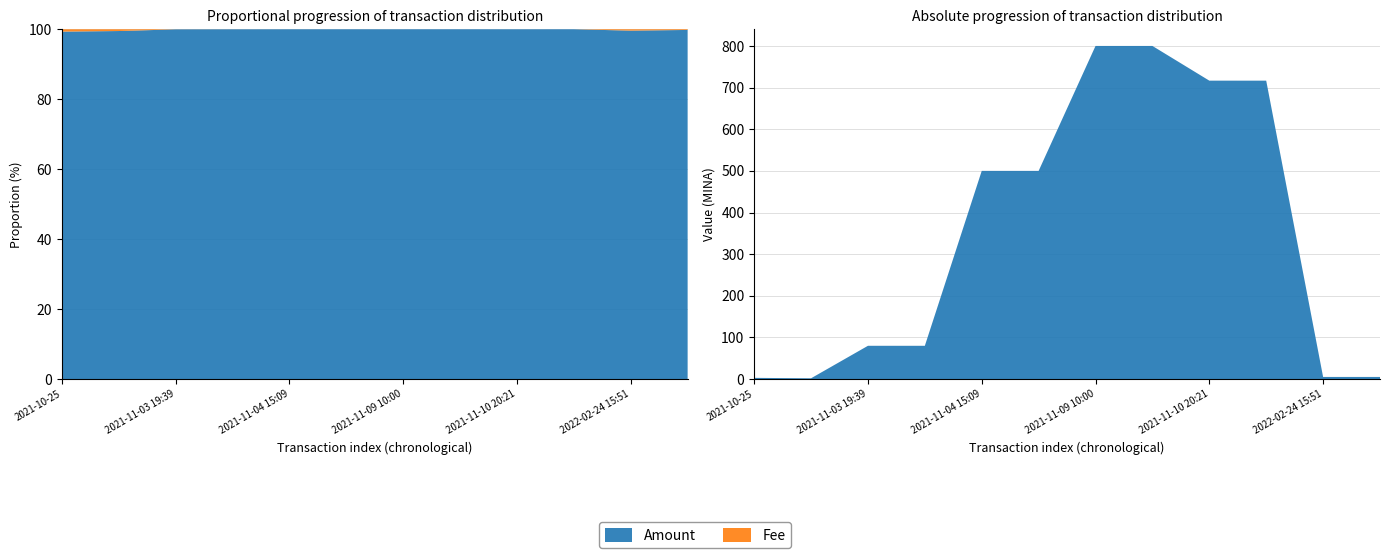

Reading right to left, what are all the values shown in this chart?

Amount: 5.2	5.2	716.6	716.6	800.0	800.0	500.0	500.0	80.0	80.0	2.0	3.0
Fee: 0.0	0.0	0.0	0.0	0.0	0.0	0.0	0.0	0.0	0.0	0.0	0.0